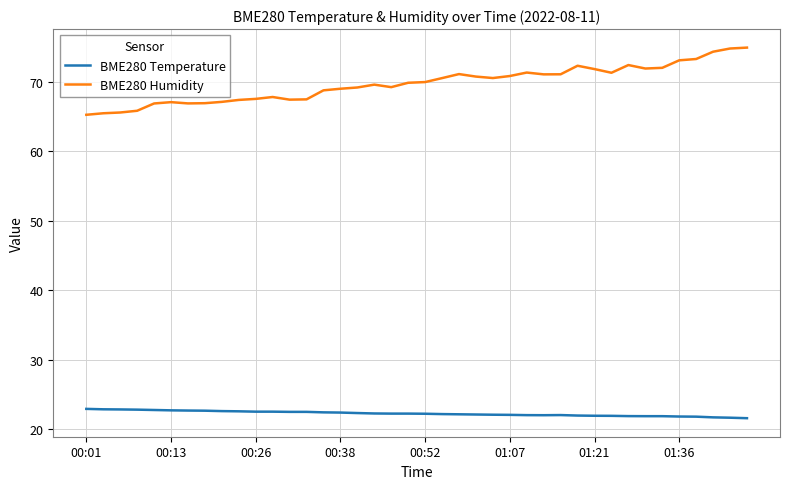

Which series has the largest total across all categories?

BME280 Humidity